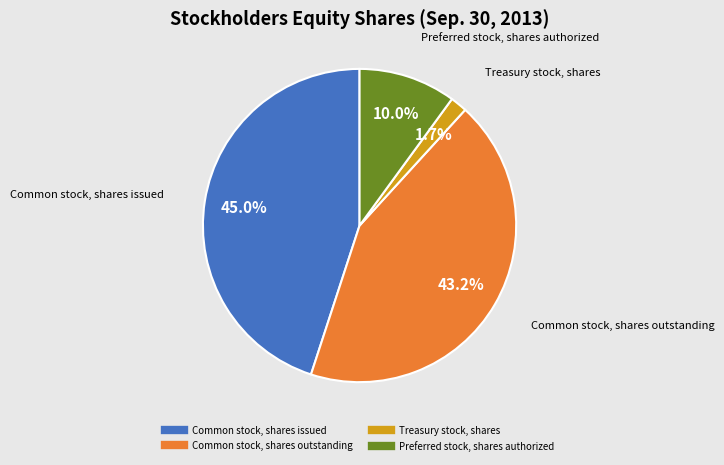

Rank the categories by value from lowest to highest.

Treasury stock, shares, Preferred stock, shares authorized, Common stock, shares outstanding, Common stock, shares issued